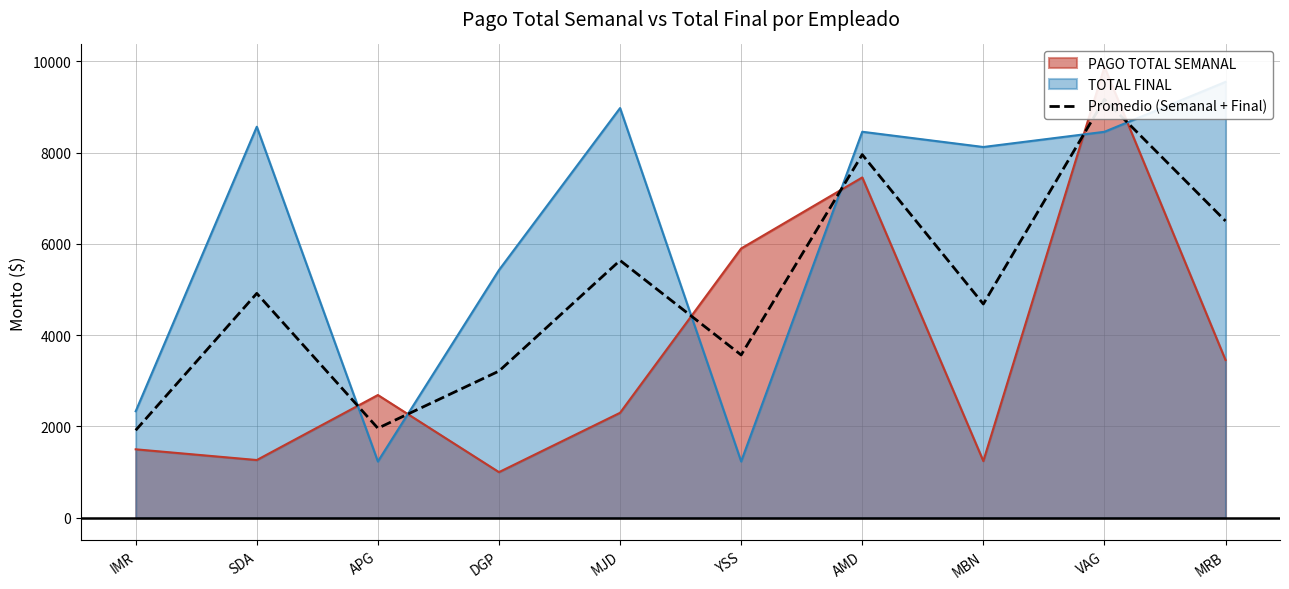

Is it true that the value at APG is 1961.5?

True